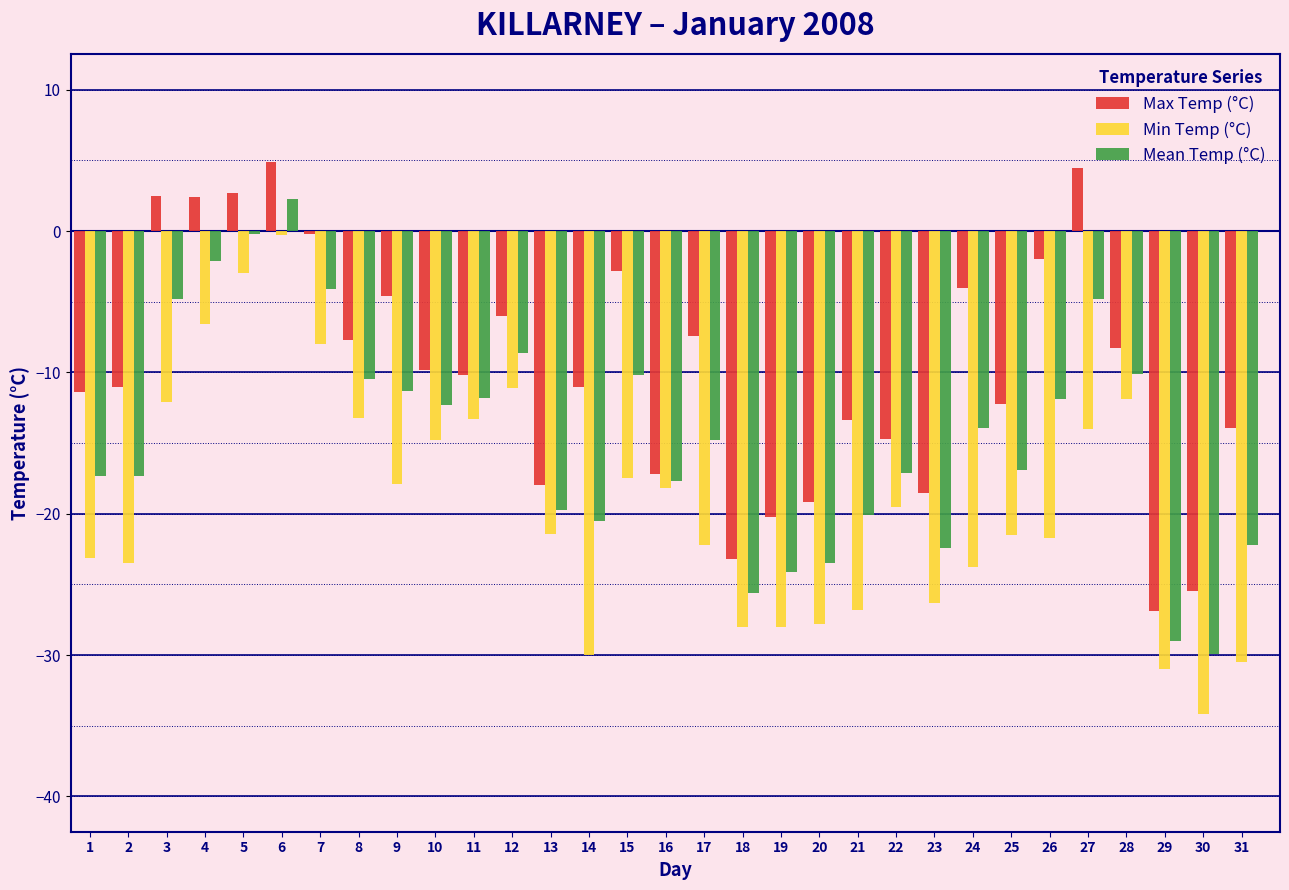

Is it true that Max Temp (°C) equals -13.9 at 31?

True